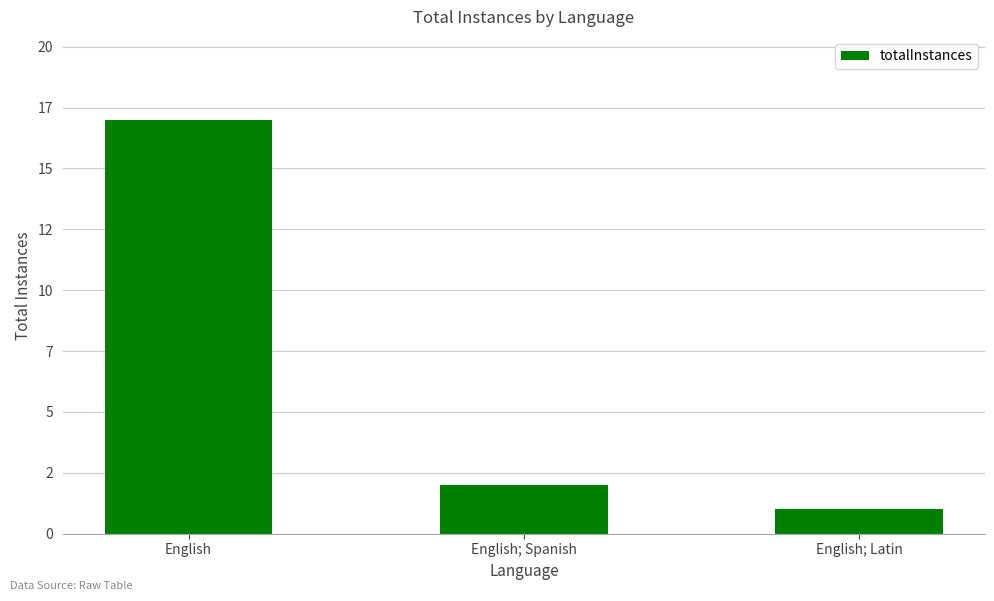

The value at English; Latin is 1. True or false?

True